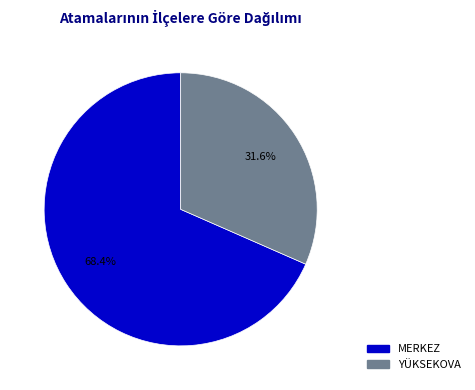

How many segments does this pie chart have?

2